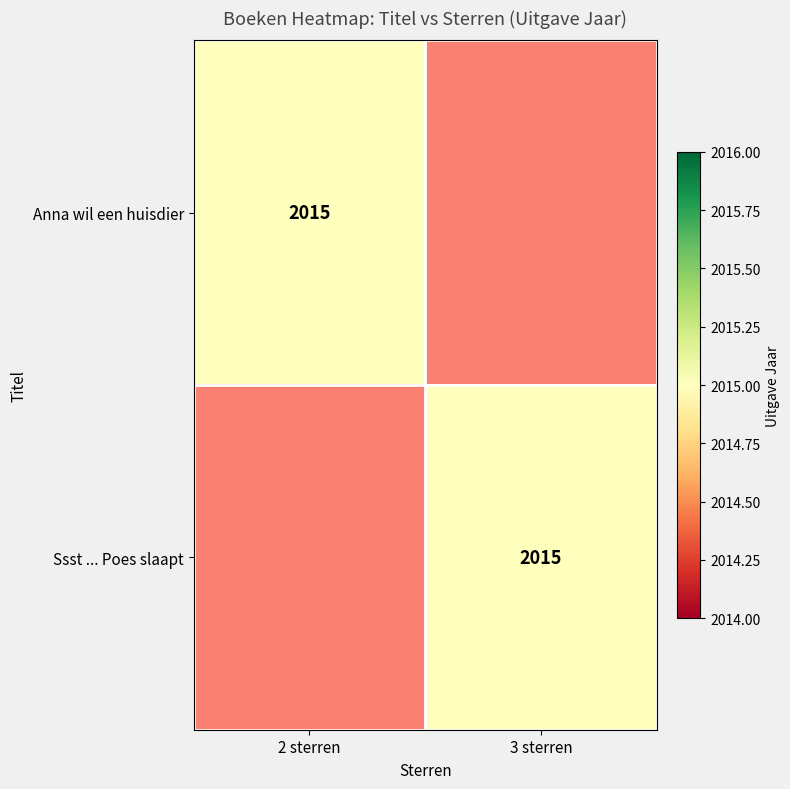

Which category has the highest value across all series?

2 sterren